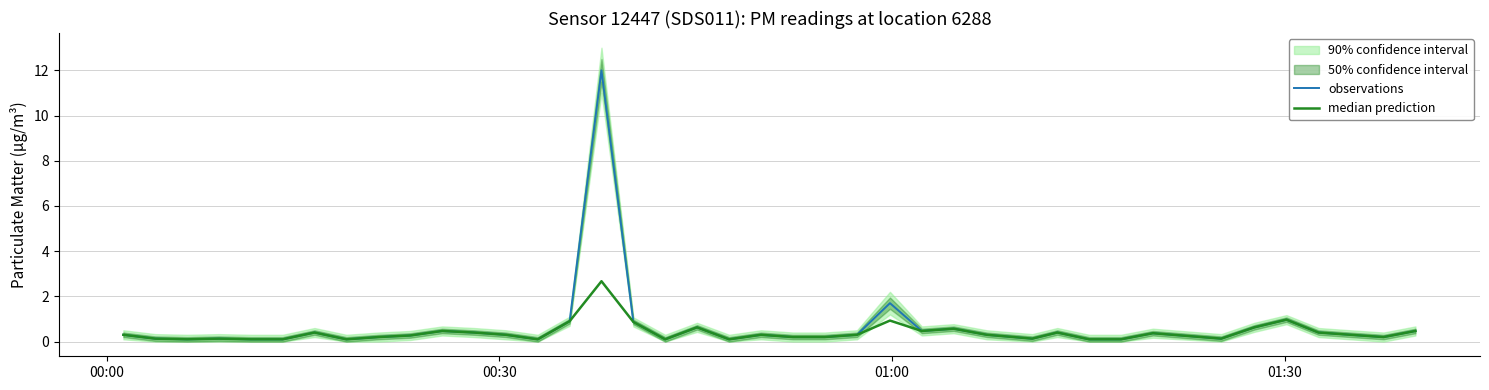

True or false: observations and median prediction cross at least once.

False